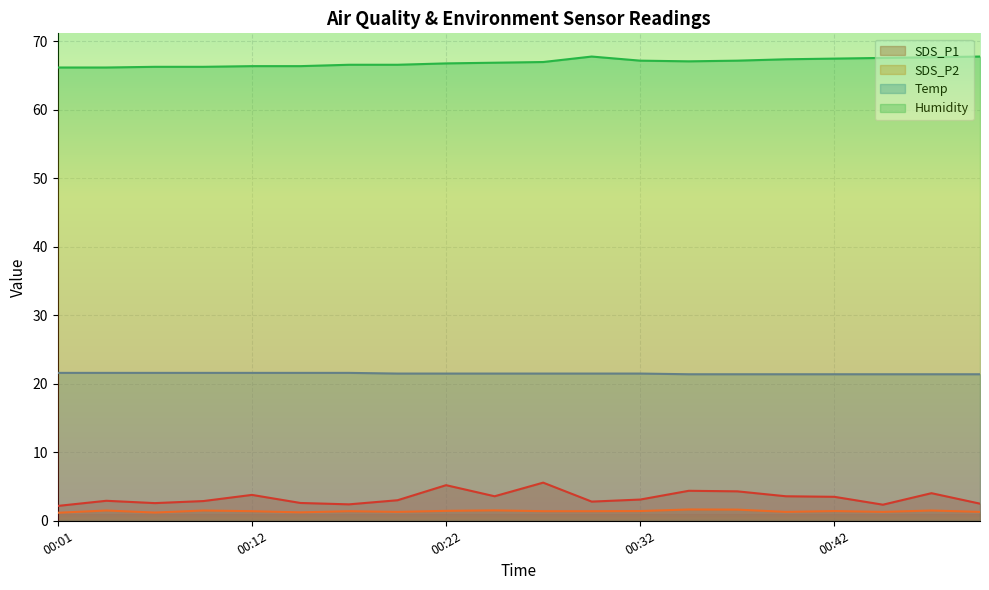

Rank the categories by Temp value from lowest to highest.

00:35, 00:37, 00:40, 00:42, 00:45, 00:47, 00:50, 00:19, 00:22, 00:24, 00:27, 00:29, 00:32, 00:01, 00:03, 00:07, 00:09, 00:12, 00:14, 00:17